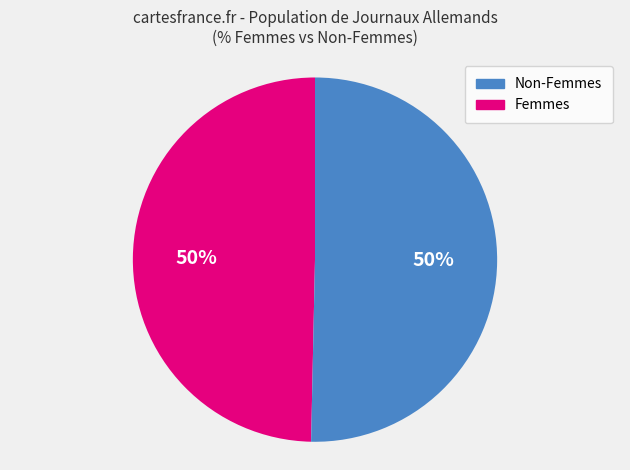

Count the number of slices in the pie.

2